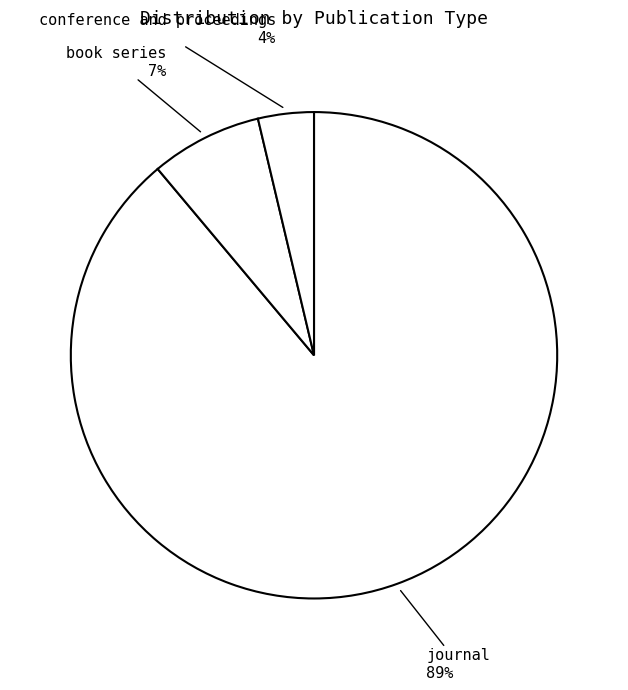

How many slices are in this pie chart?

3